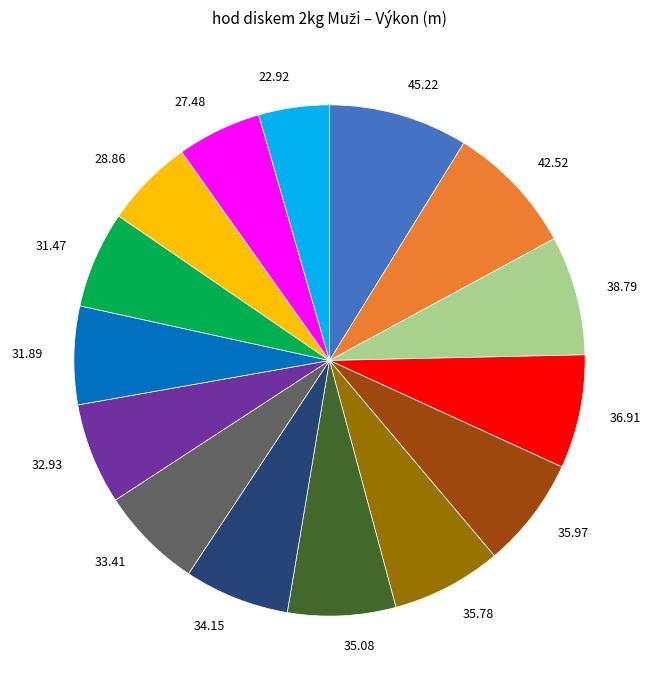

Is there a majority slice in this chart?

No